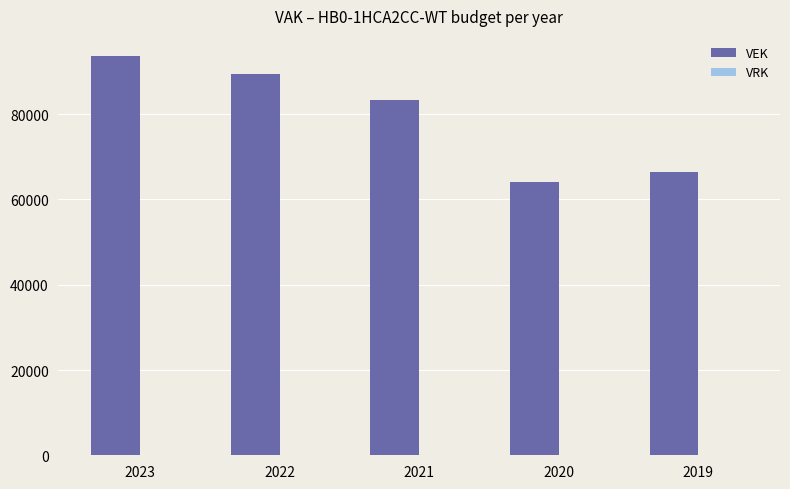

Reading left to right, transcribe all the data shown in this chart.

93691	89447	83428	64169	66547